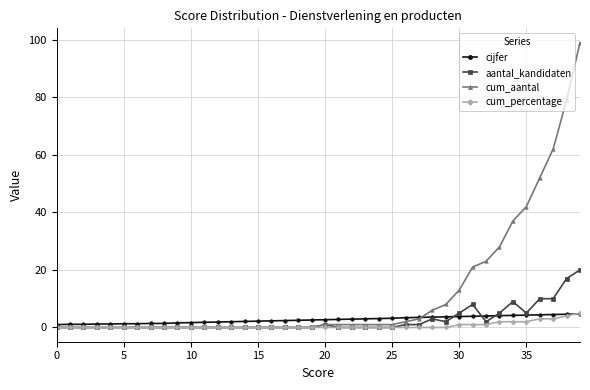

Which series has the largest range (max minus min)?

cum_aantal